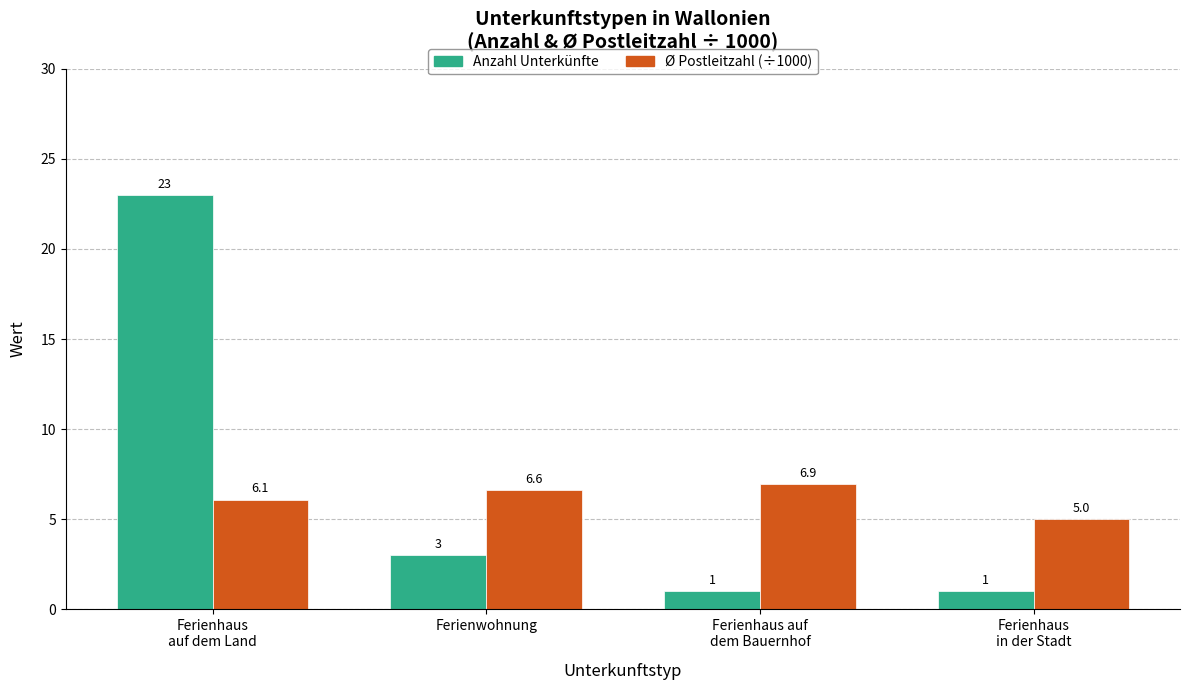

True or false: Ø Postleitzahl (÷1000) has a value of 1.7 at Ferienhaus
in der Stadt.

False